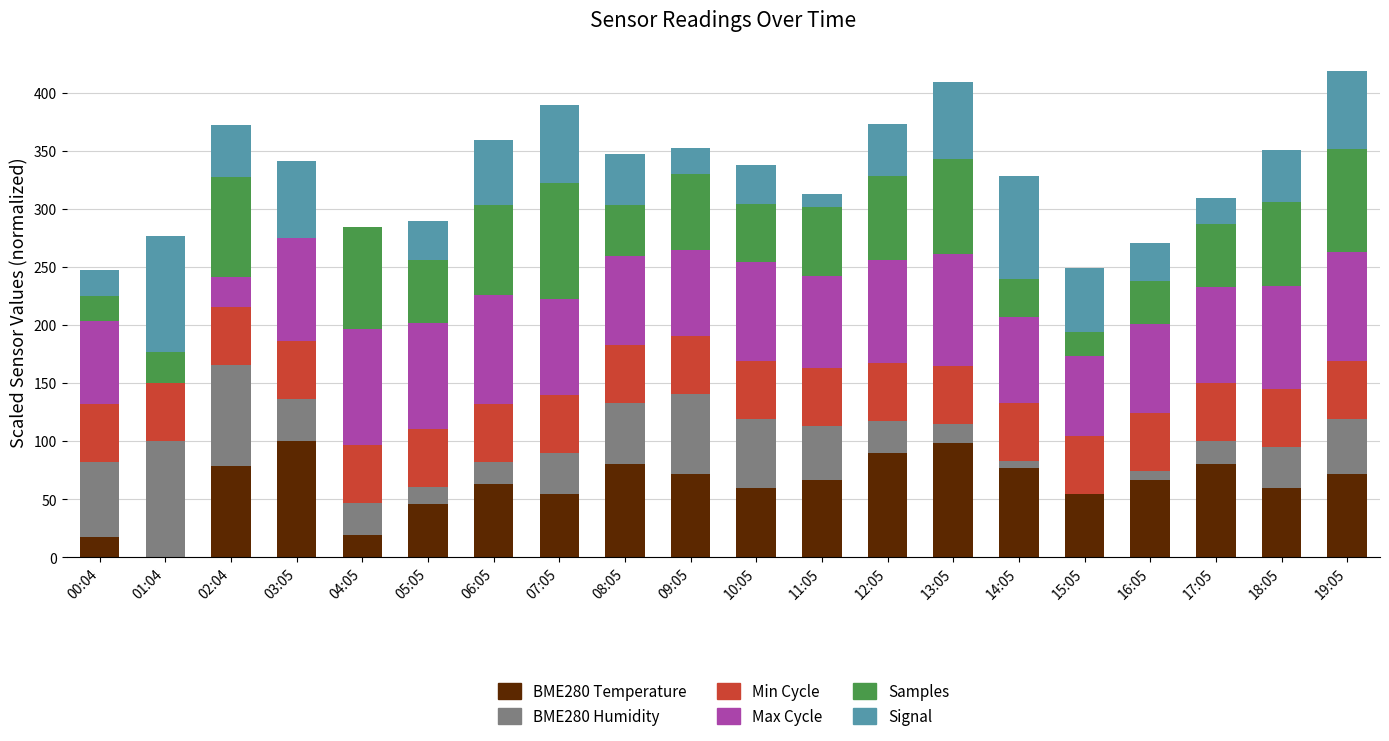

What is the sum of all BME280 Temperature values?

1256.1